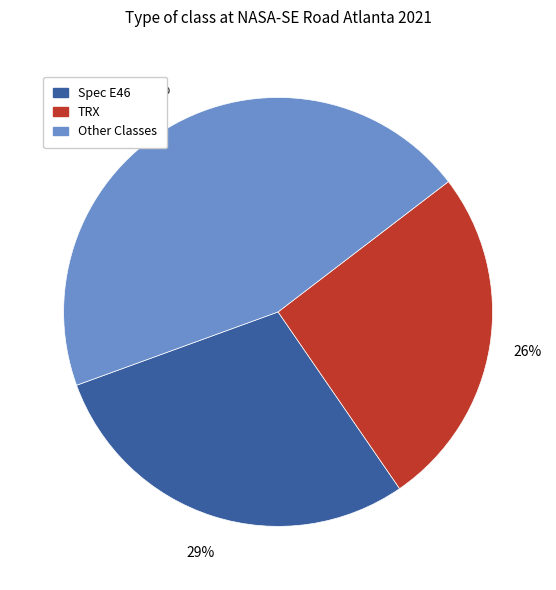

Do Spec E46 and TRX together represent more than half of the pie?

Yes